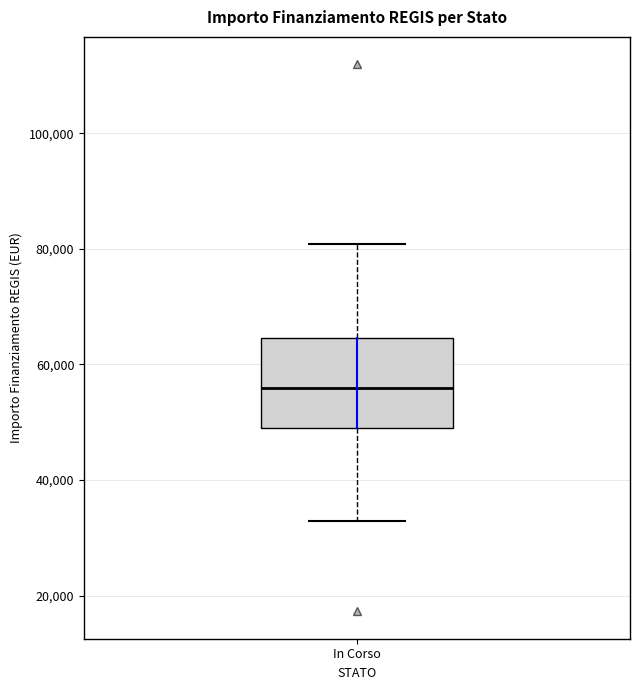

Read this box plot against the y-axis: the position of the median line, the range covered by the box, and the ends of both whiskers. The values are not printed on the chart, so give them approximately, as read against the axis.

median 56000, box 50000 to 64000, whiskers 32000 to 80000